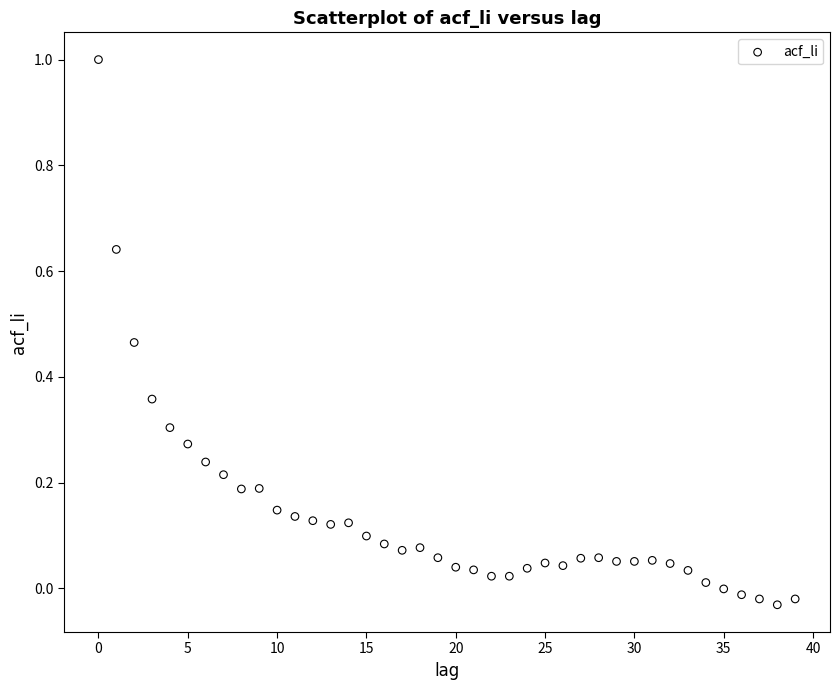

What is the range of Y values (max minus min)?

1.0